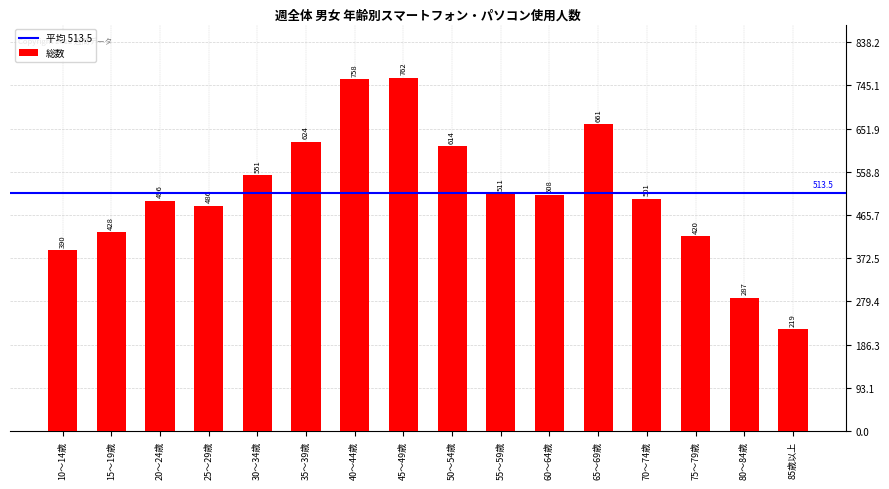

Reading left to right, transcribe all the data shown in this chart.

390	428	496	486	551	624	758	762	614	511	508	661	501	420	287	219